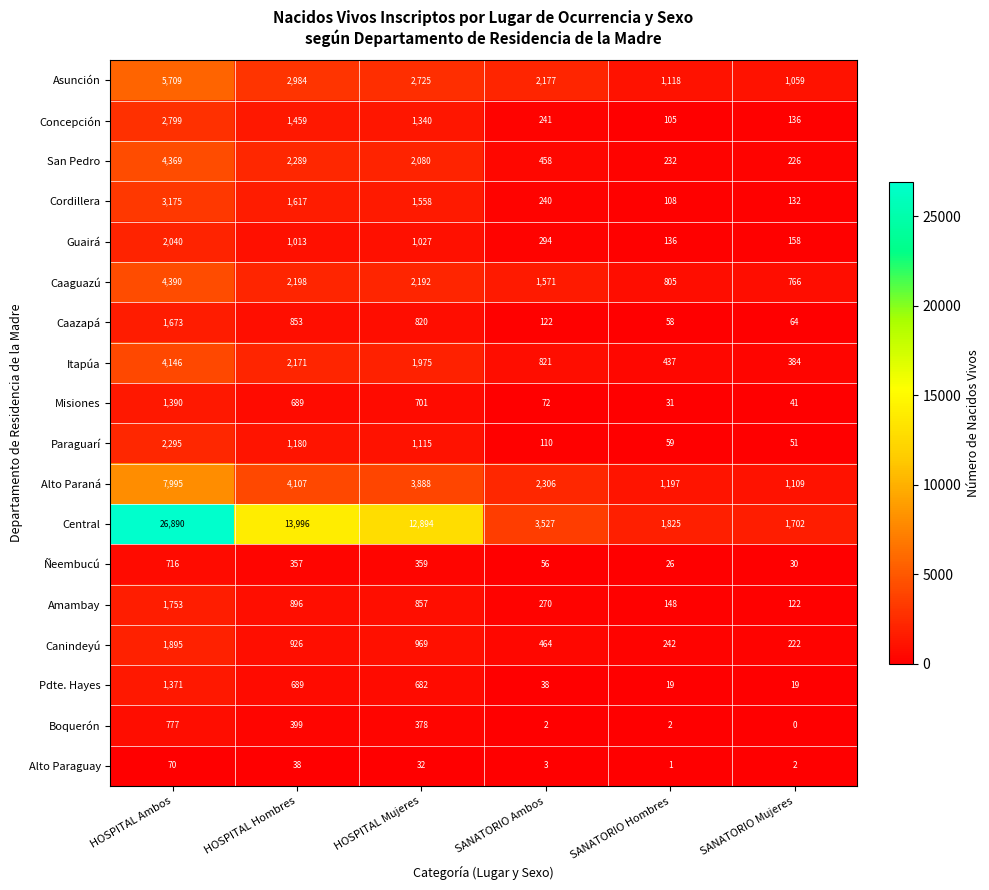

The value of Amambay at HOSPITAL Ambos is 839. True or false?

False